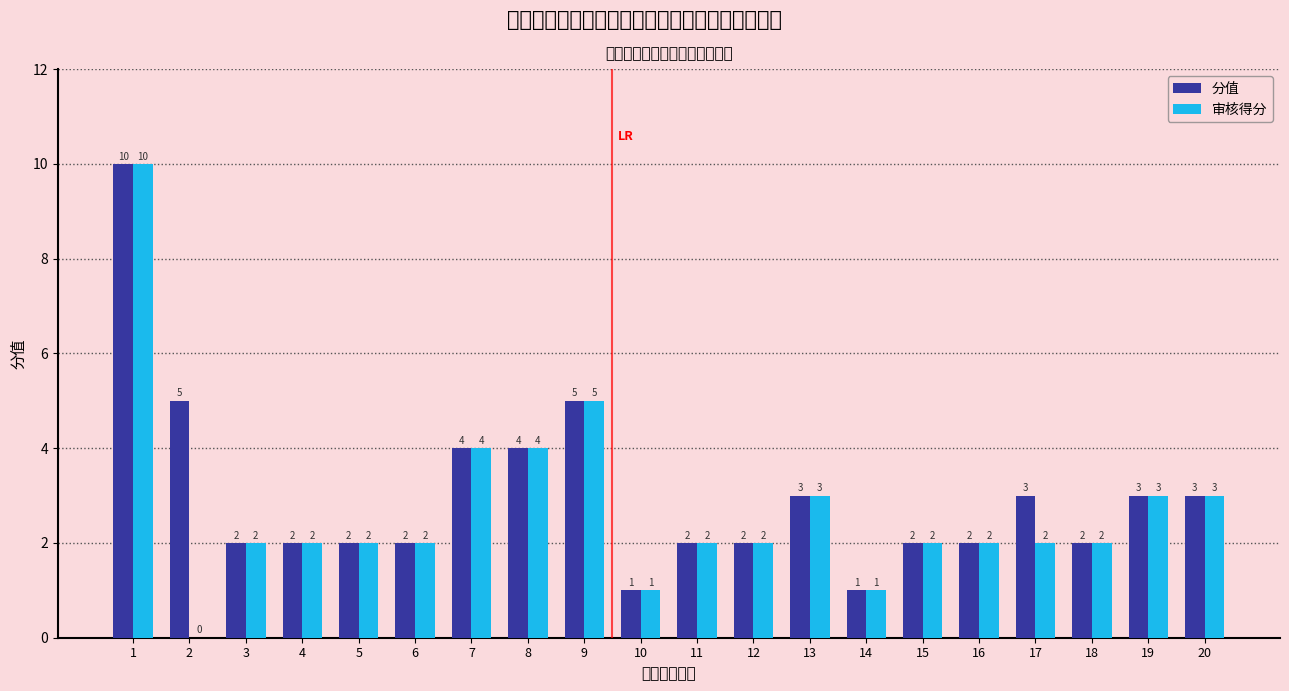

Rank the categories by 审核得分 value from highest to lowest.

1, 9, 7, 8, 13, 19, 20, 3, 4, 5, 6, 11, 12, 15, 16, 17, 18, 10, 14, 2